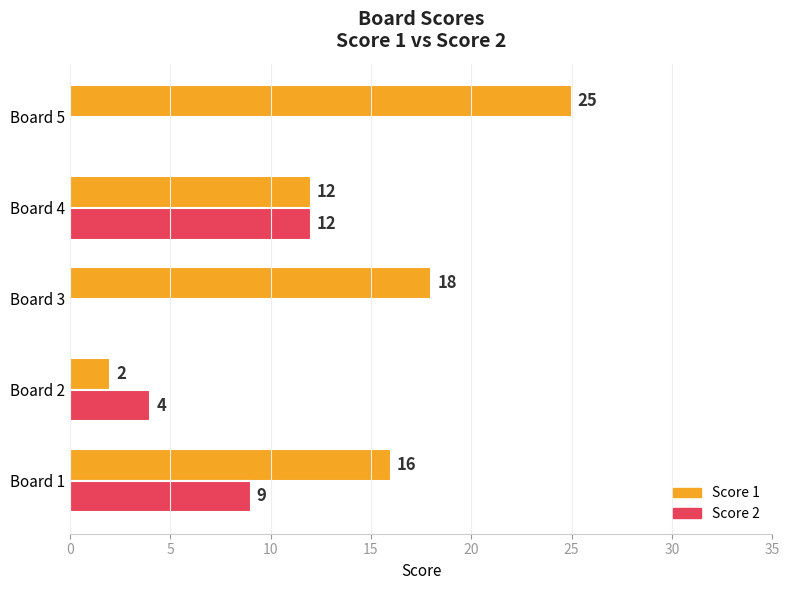

Between Board 3 and Board 4, which series saw the biggest shift?

Score 2